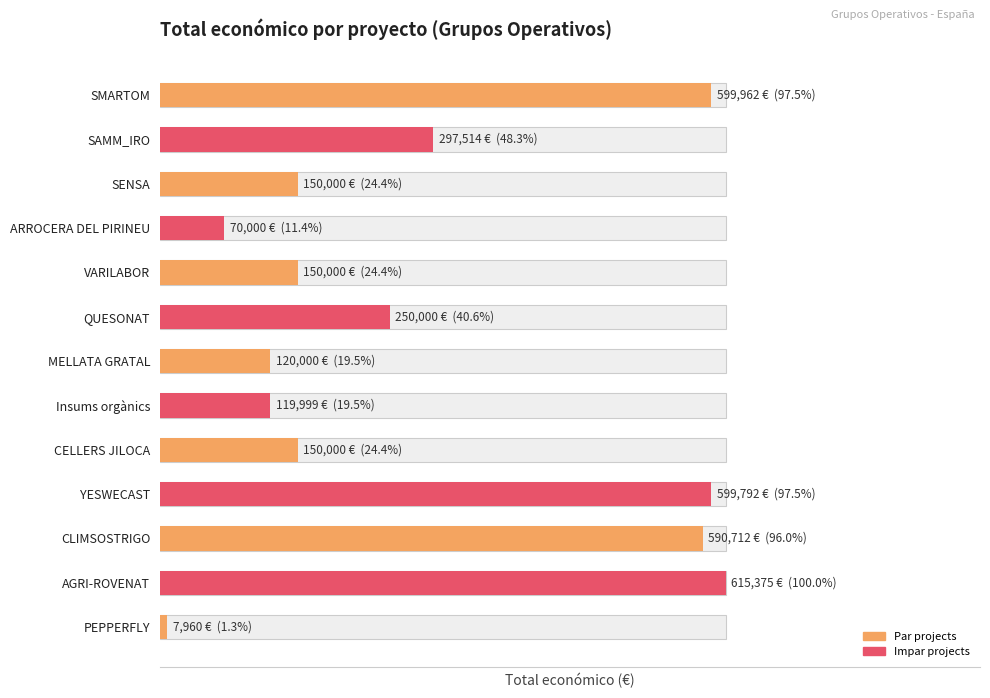

Where is the data nearest to the value 311667?

SAMM_IRO